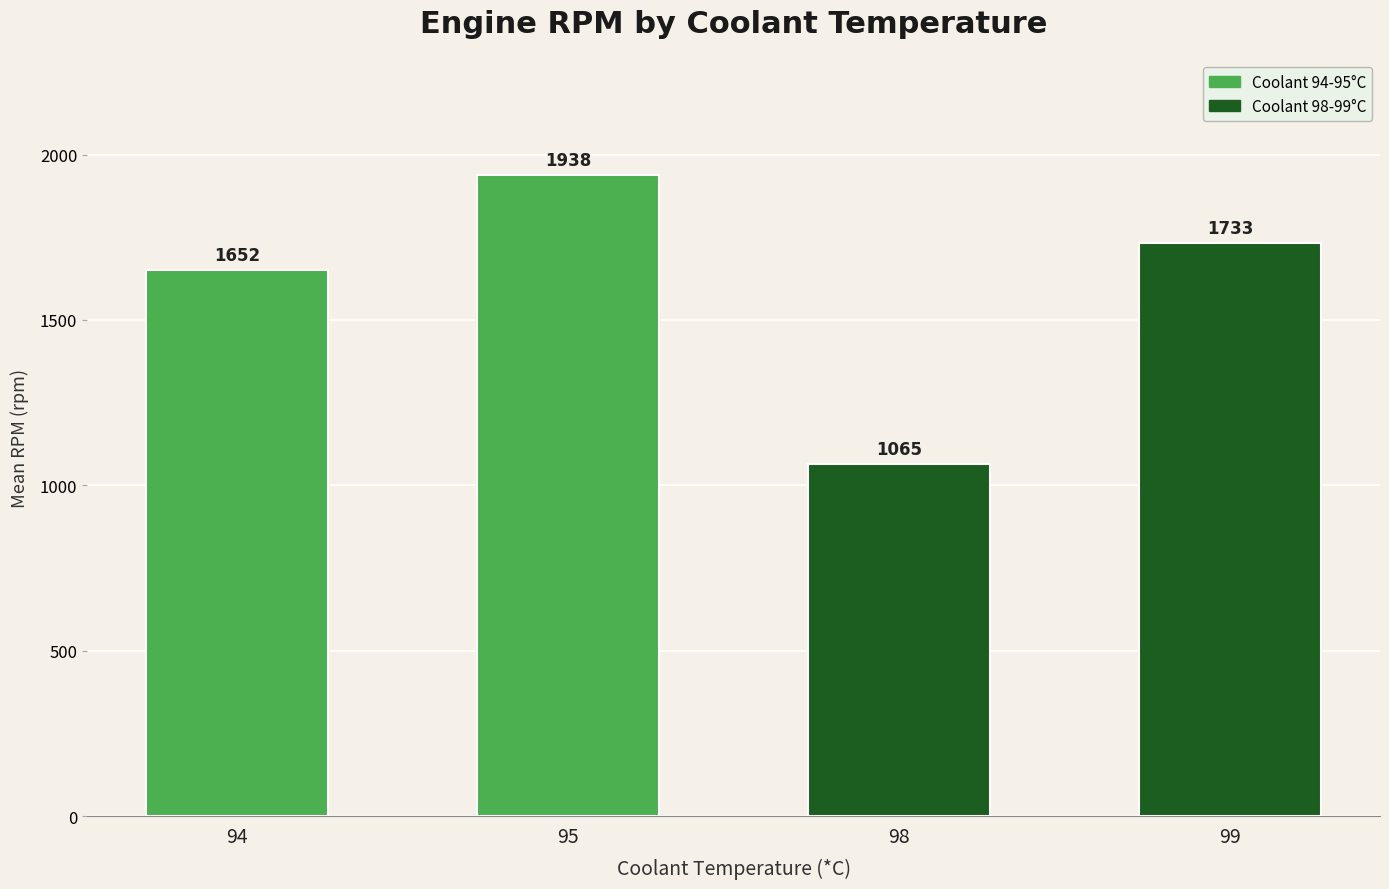

Which has a higher value, 98 or 94?

94